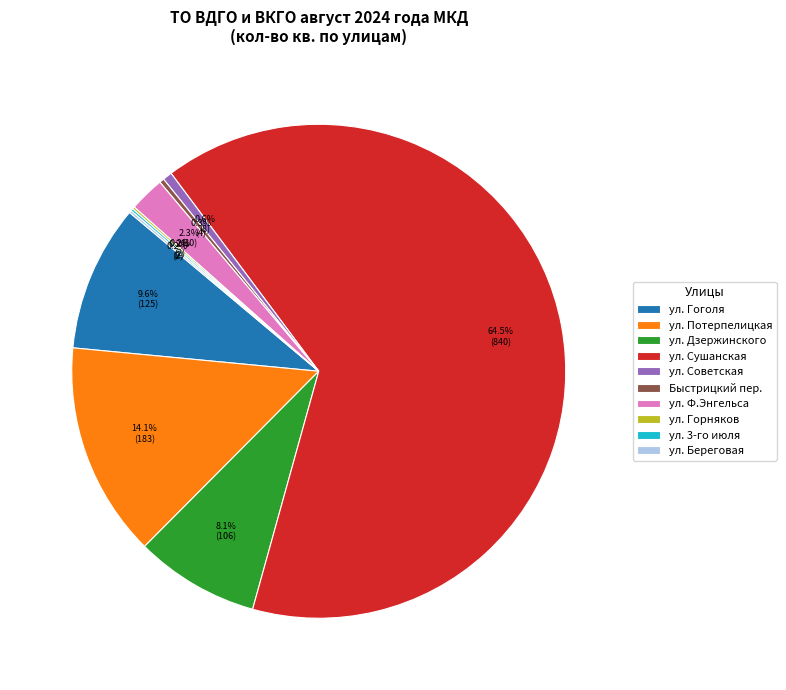

True or false: ул. Сушанская accounts for 50% of the total.

False